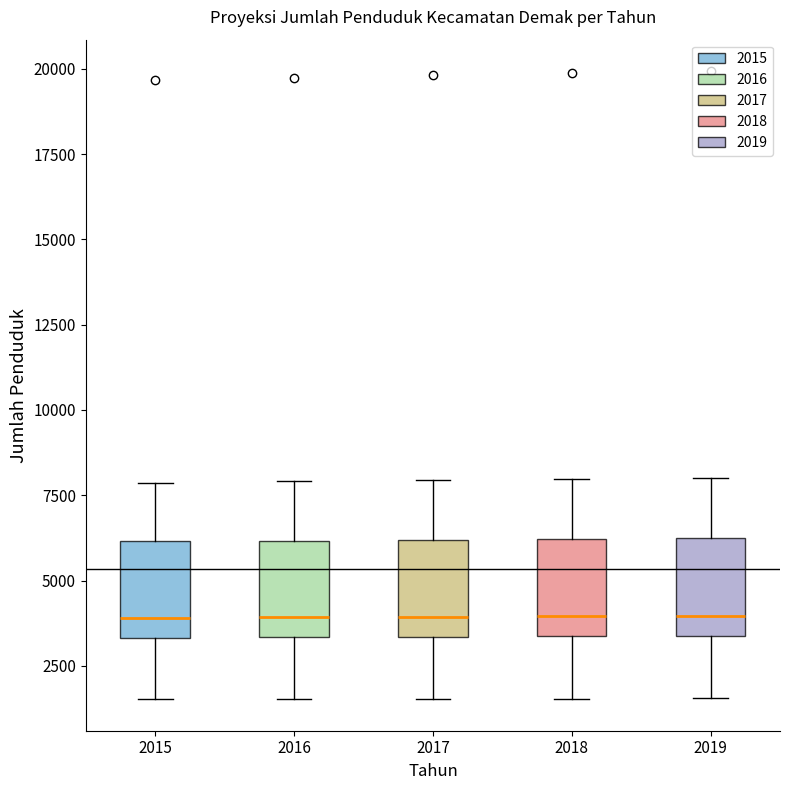

Reading left to right, read every box against the y-axis: the position of its median line, the range the box covers, and the ends of its whiskers. The values are not printed on the chart, so give them approximately, as read against the axis.

2015: median 4000, box 3500 to 6000, whiskers 1500 to 8000
2016: median 4000, box 3500 to 6000, whiskers 1500 to 8000
2017: median 4000, box 3500 to 6000, whiskers 1500 to 8000
2018: median 4000, box 3500 to 6000, whiskers 1500 to 8000
2019: median 4000, box 3500 to 6000, whiskers 1500 to 8000